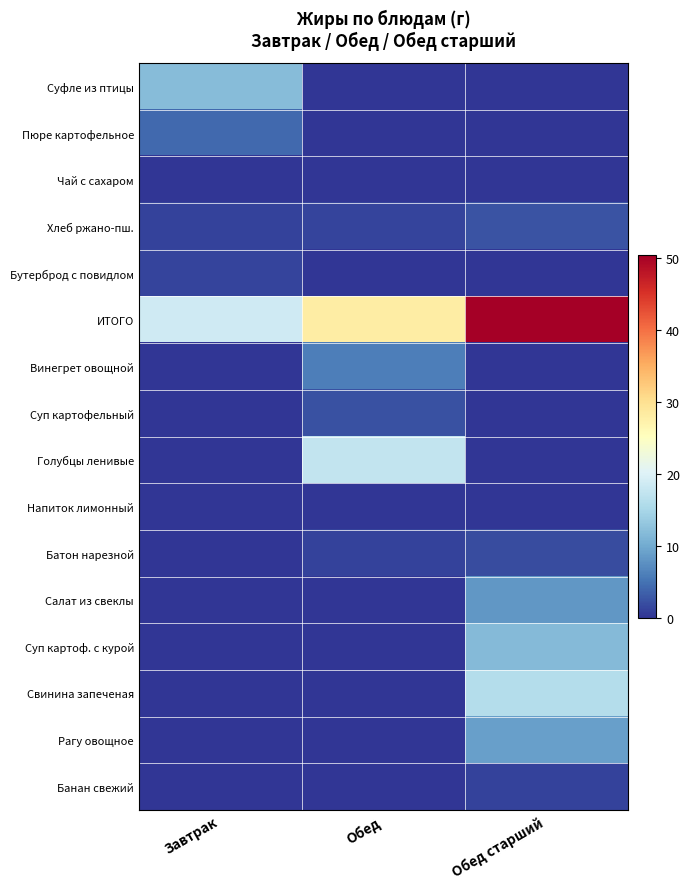

Which has a higher value, Обед старший or Обед?

Обед старший